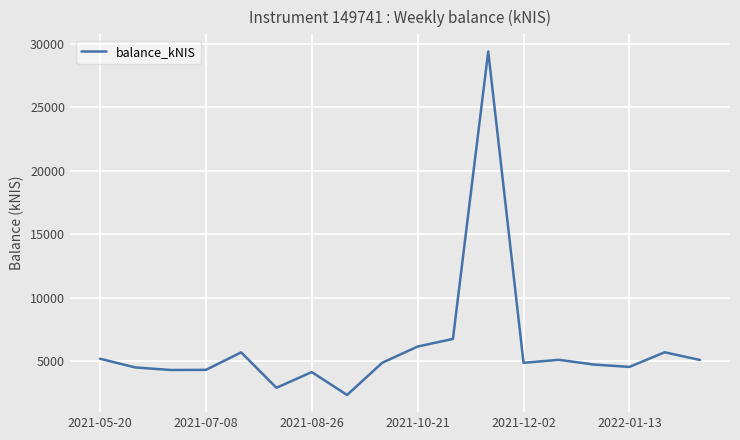

What is the minimum value shown in the chart?

2339.5